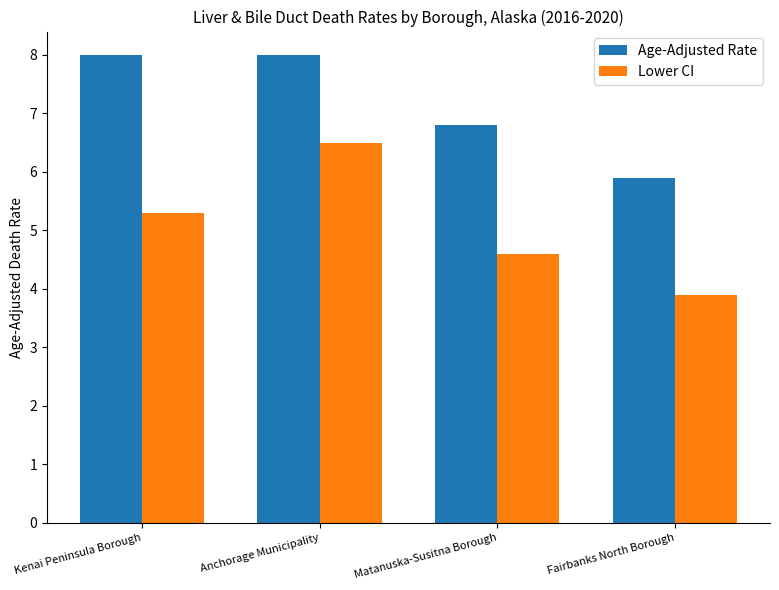

Rank the series by their average value, from lowest to highest.

Lower CI, Age-Adjusted Rate